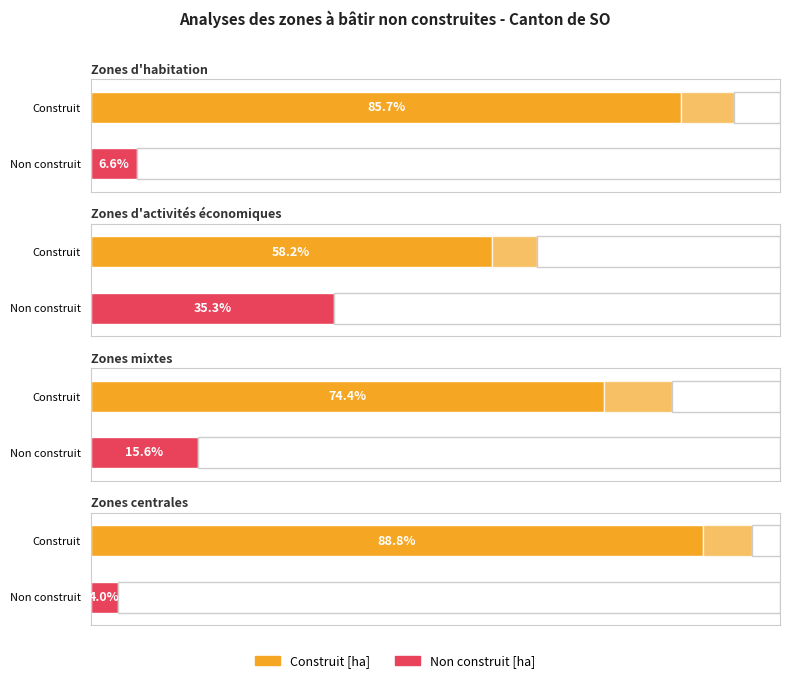

How many values in the Construit [ha] series are below 848?

2